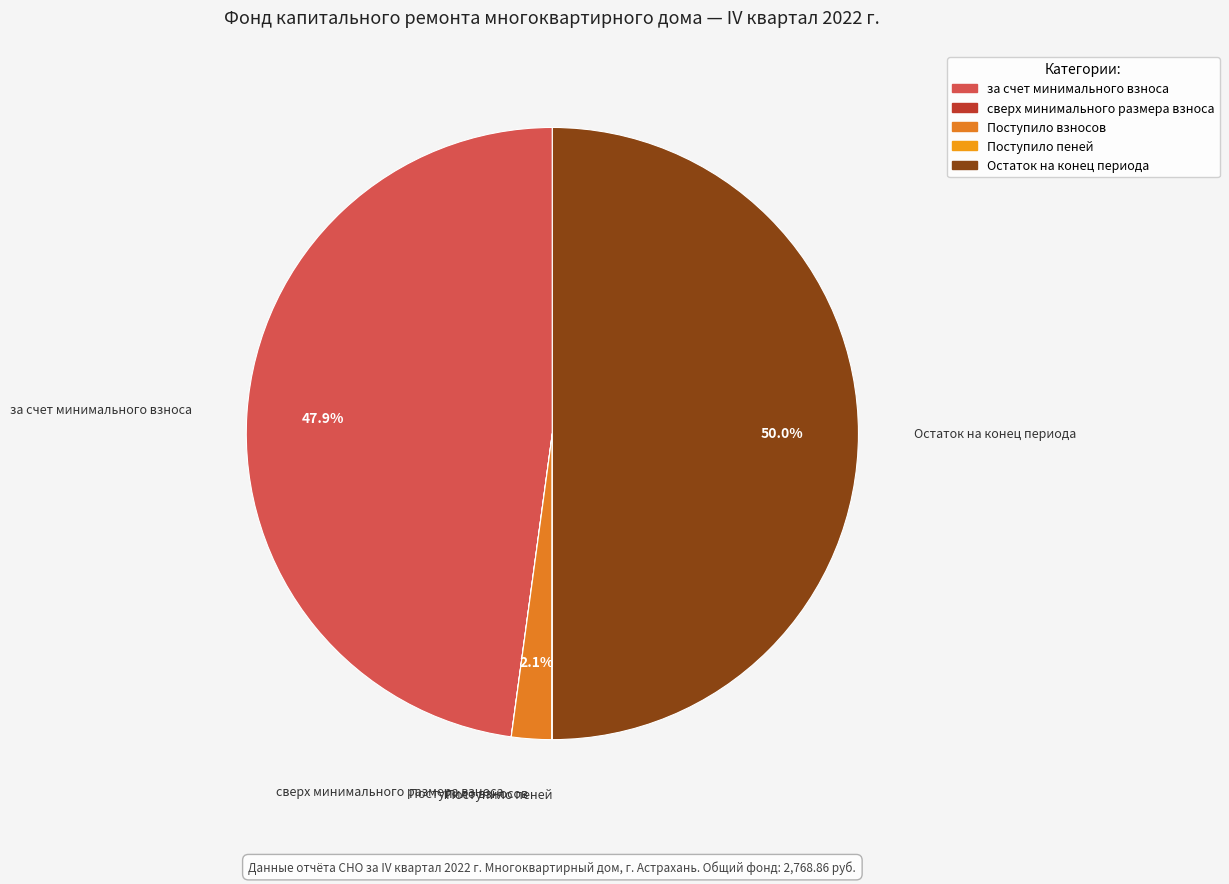

What is the largest slice in the pie chart?

Остаток на конец периода